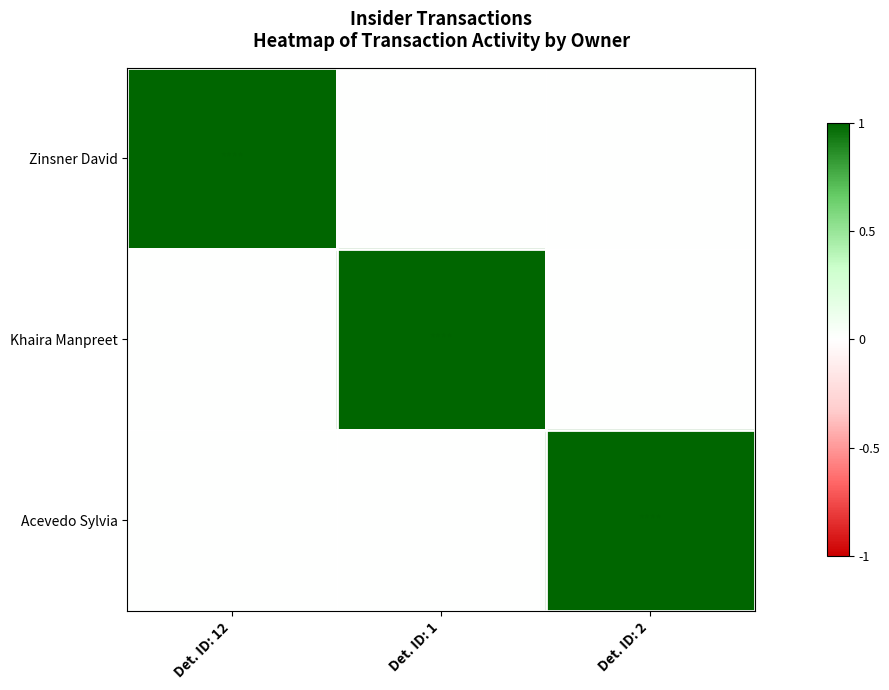

Rank the series by their maximum value, from highest to lowest.

Zinsner David, Khaira Manpreet, Acevedo Sylvia